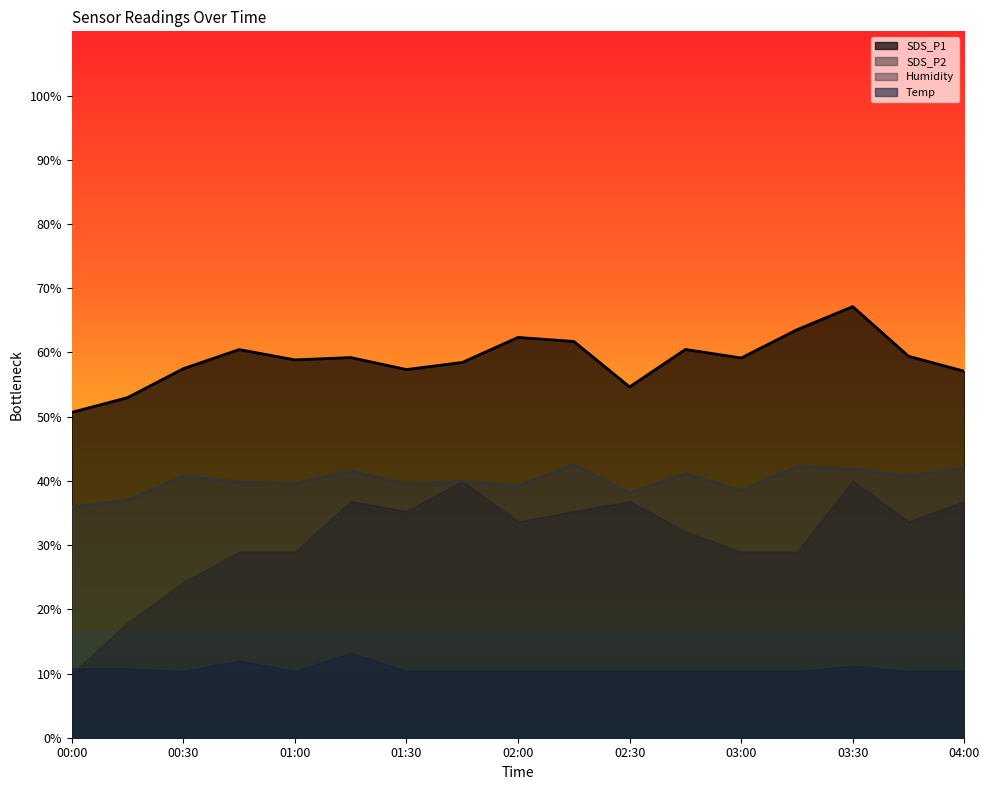

Which series has the widest spread of values?

Humidity